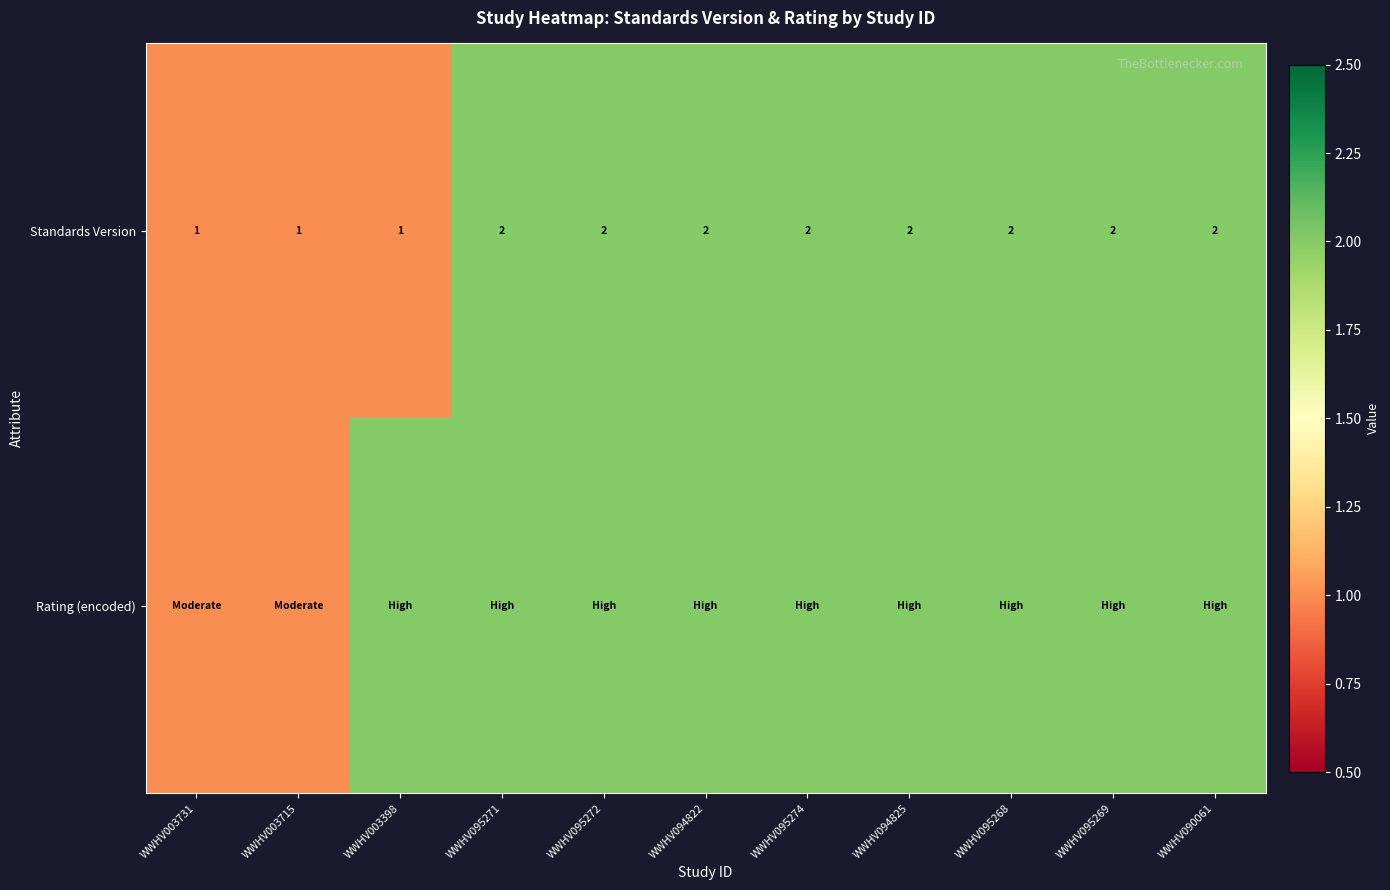

Which has a higher value, WWHV003731 or WWHV094822?

WWHV094822